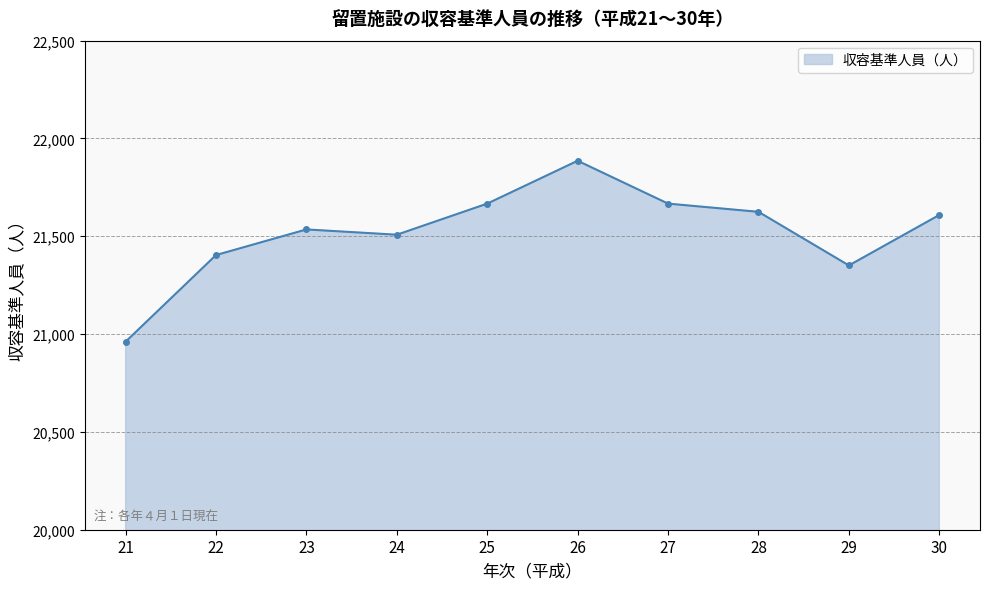

Approximately how many times larger is the value at 27 compared to 29?

1.0